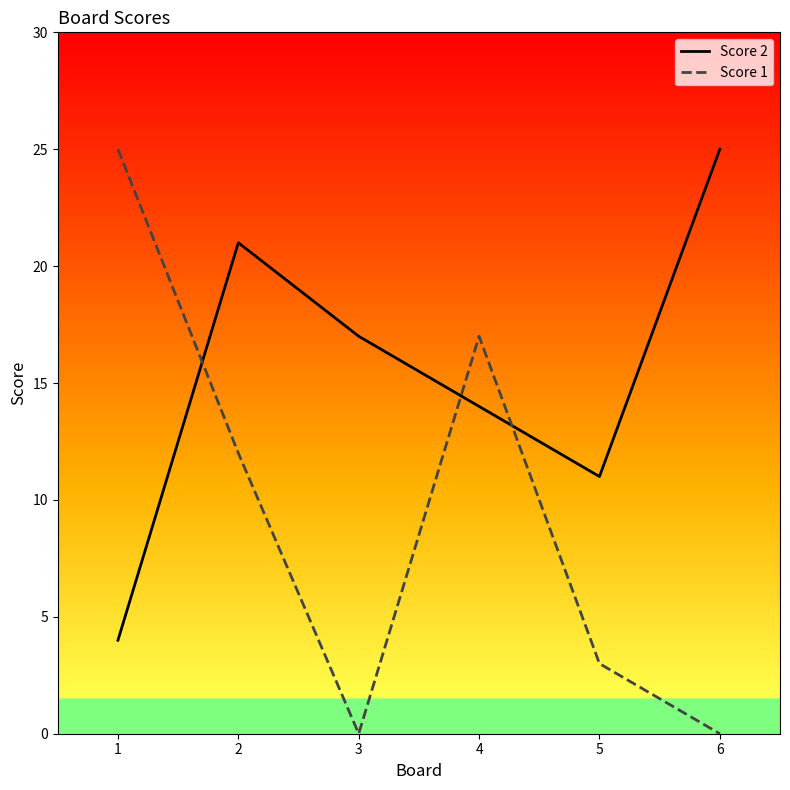

How many lines are shown in the chart?

2